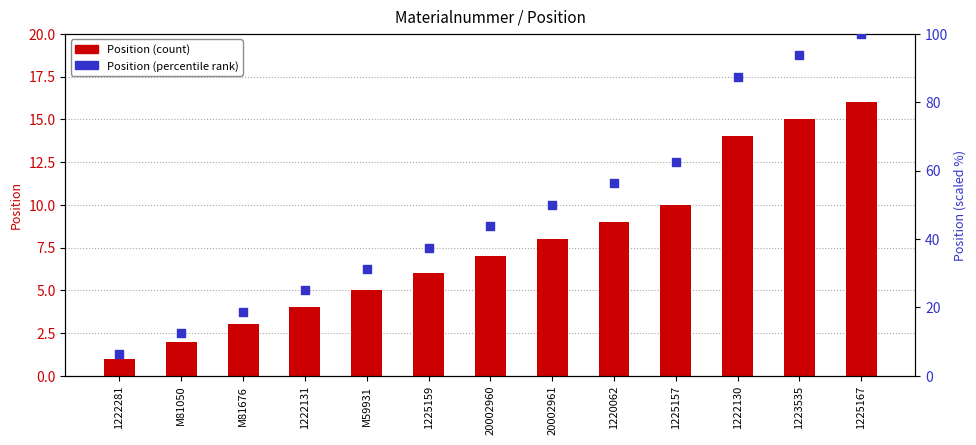

Which series contains the lowest Y value?

Position